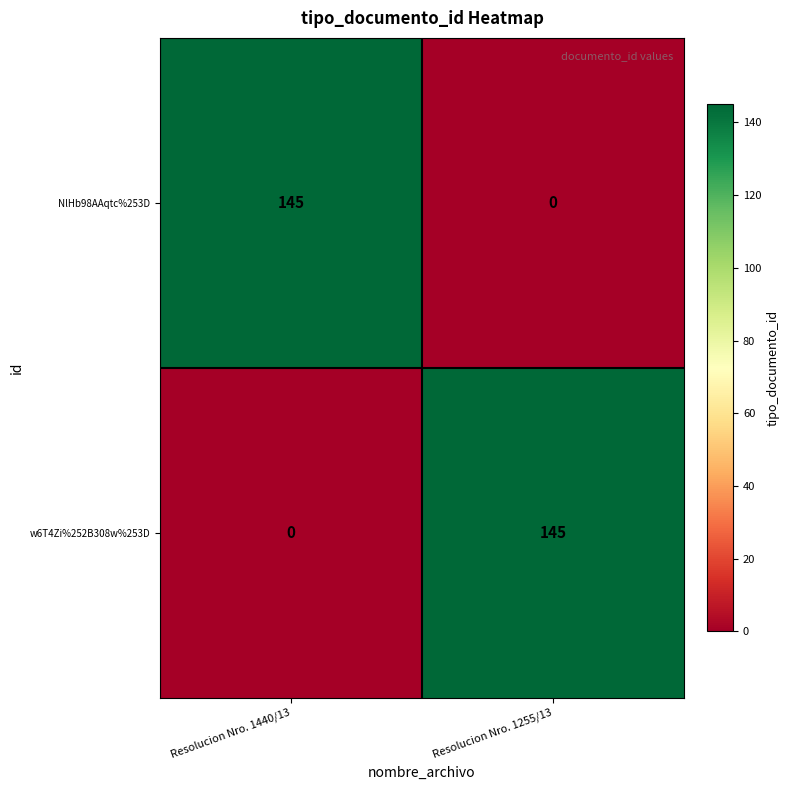

What is the spread (max minus min) of values at Resolucion Nro. 1440/13?

145